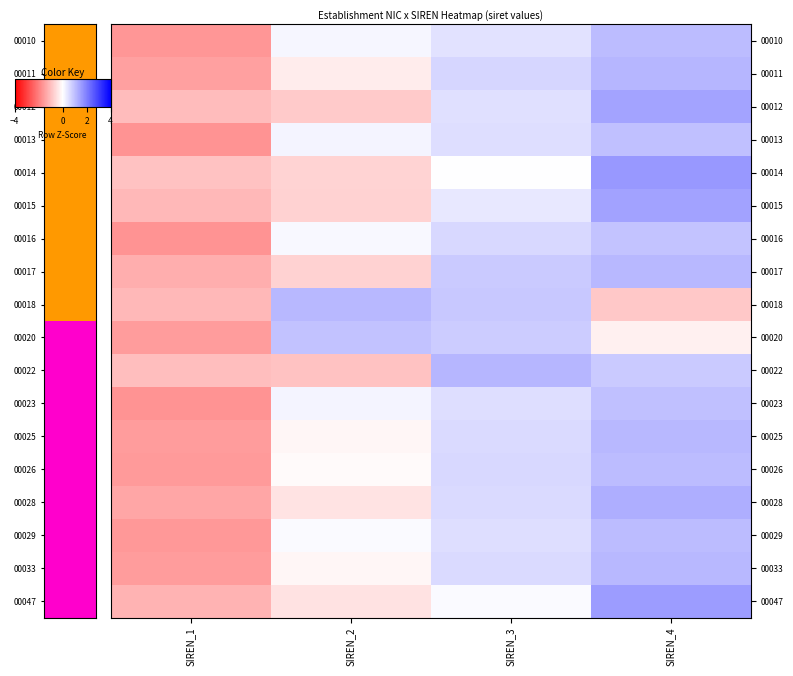

At which category does the chart reach its minimum across all series?

SIREN_1